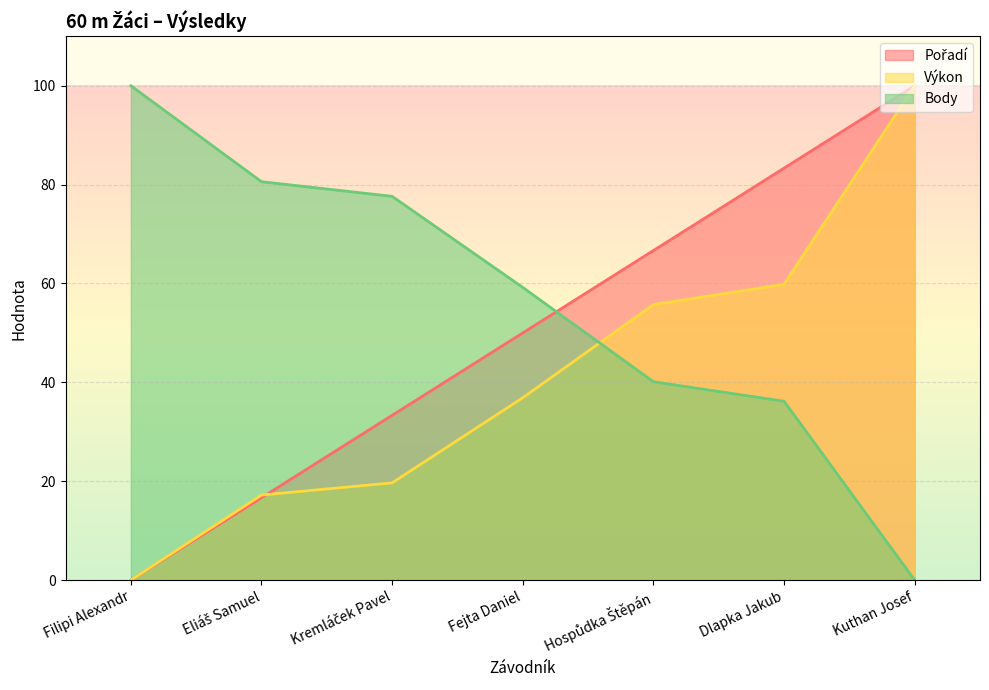

How many lines are shown in the chart?

3